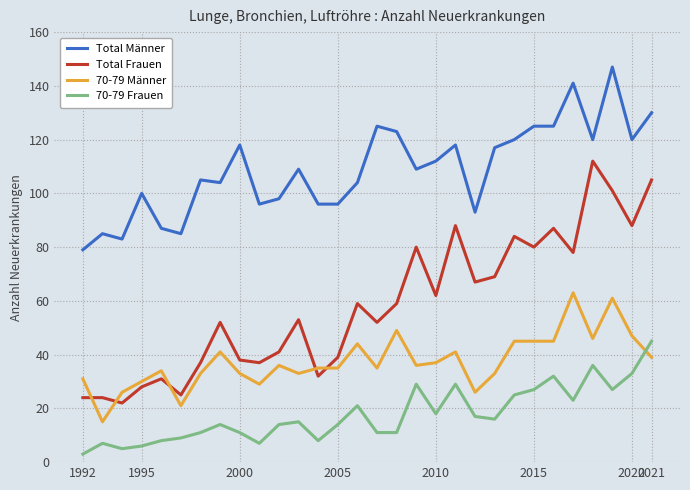

Which series has the largest total across all categories?

Total Männer